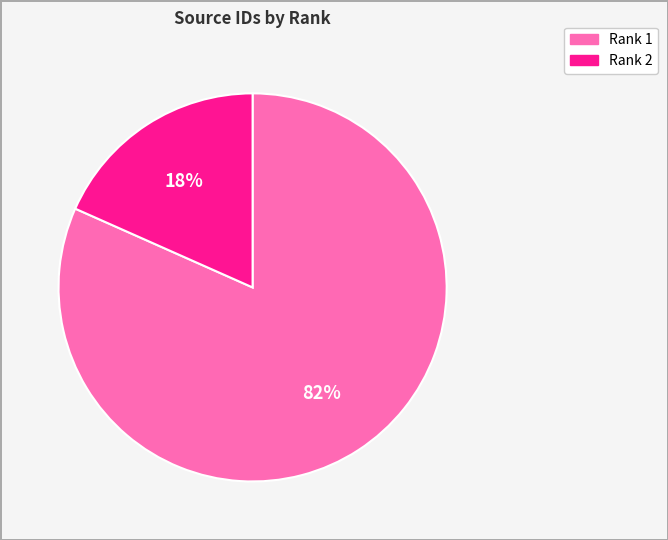

Is there any slice that represents more than half of the pie?

Yes